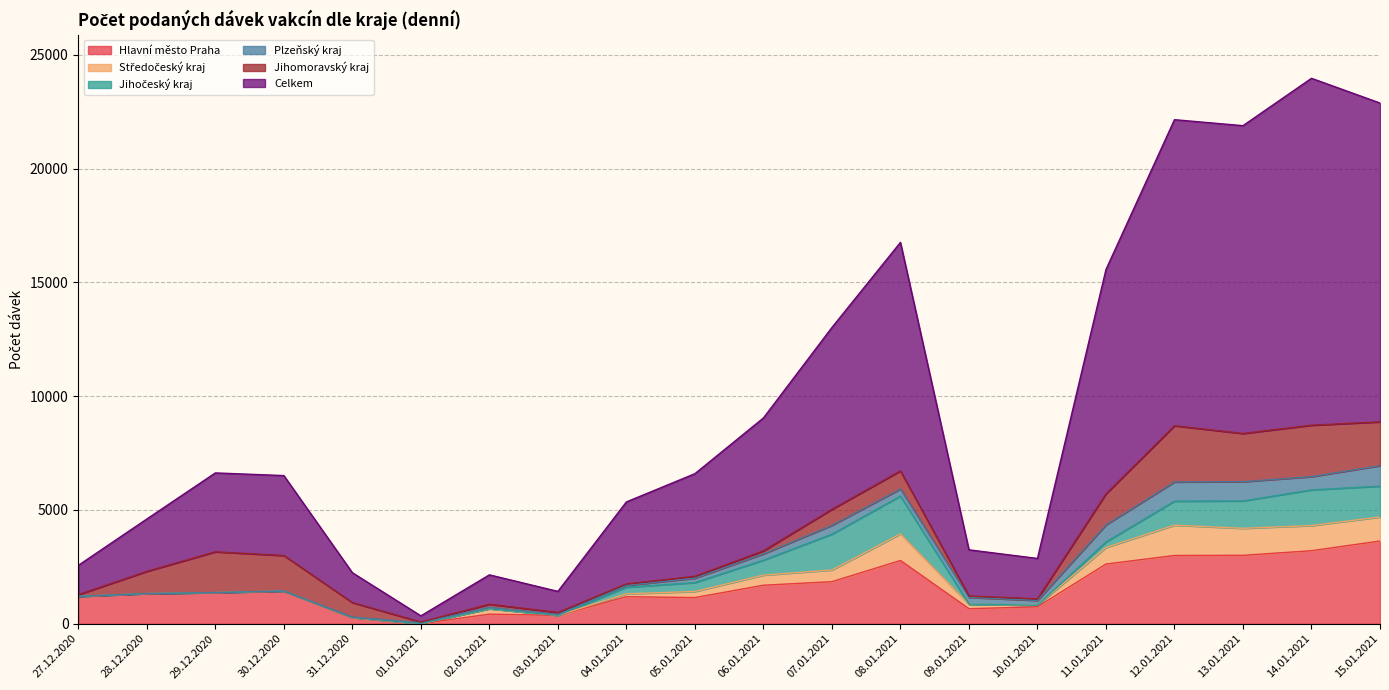

The Plzeňský kraj series shows 181 at 14.01.2021. True or false?

False